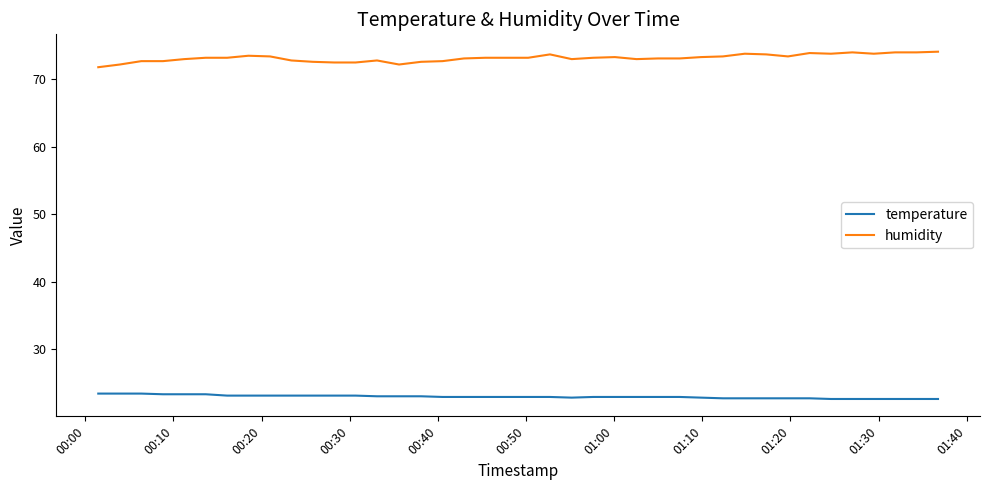

True or false: temperature and humidity intersect in this chart.

False